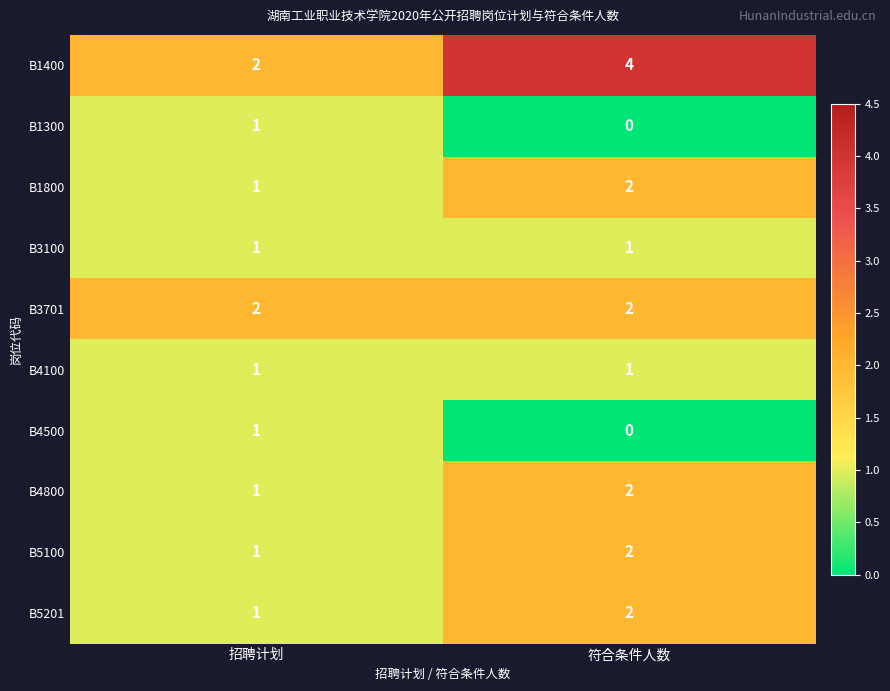

At which category does the chart reach its peak across all series?

符合条件人数